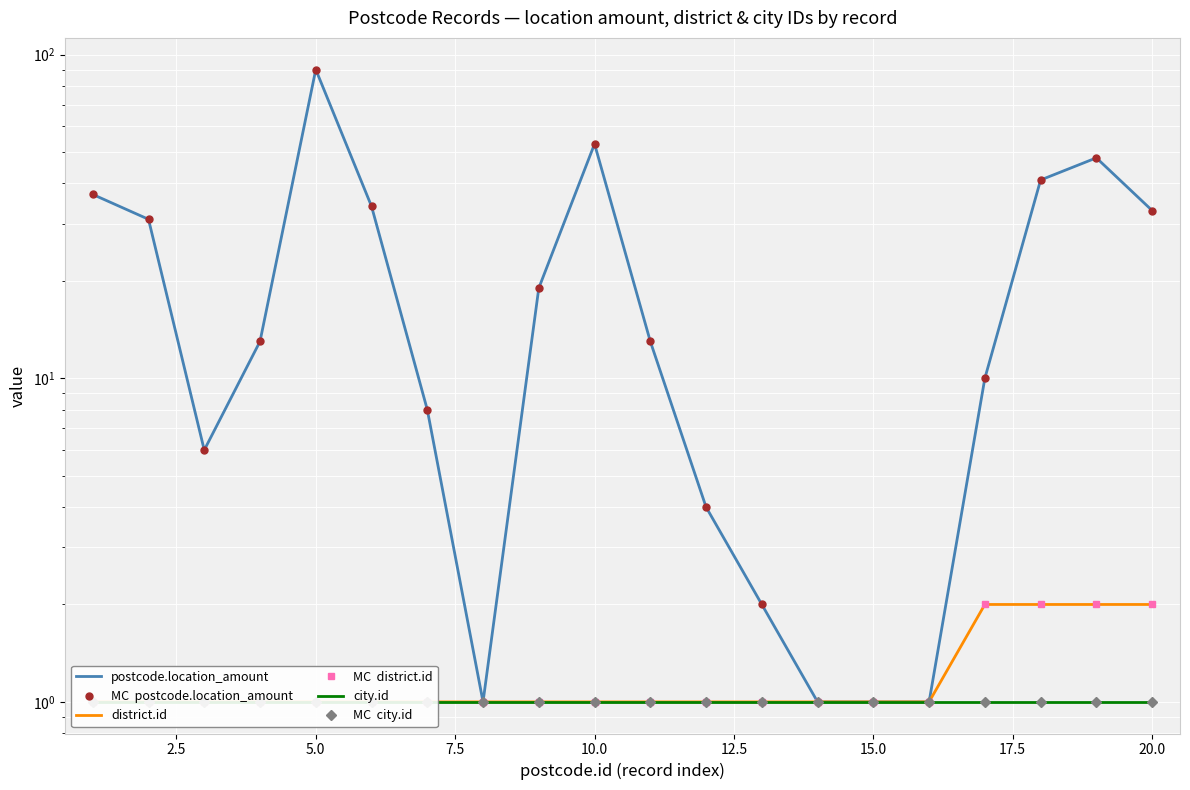

What is the approximate value of city.id at 2.5?

1